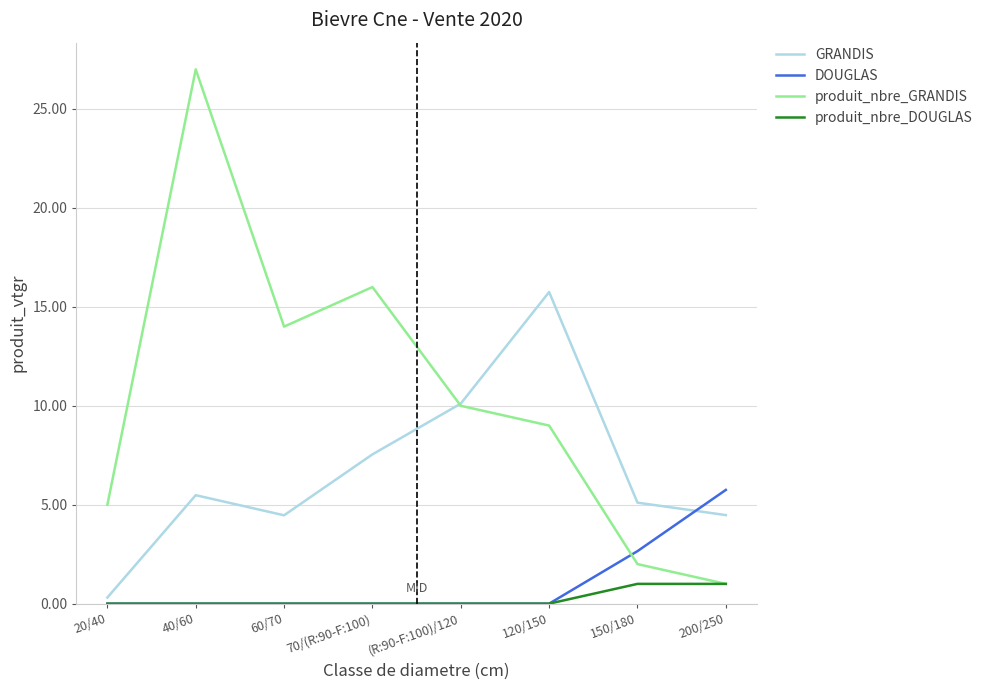

What is the total value across all series at 150/180?

10.8